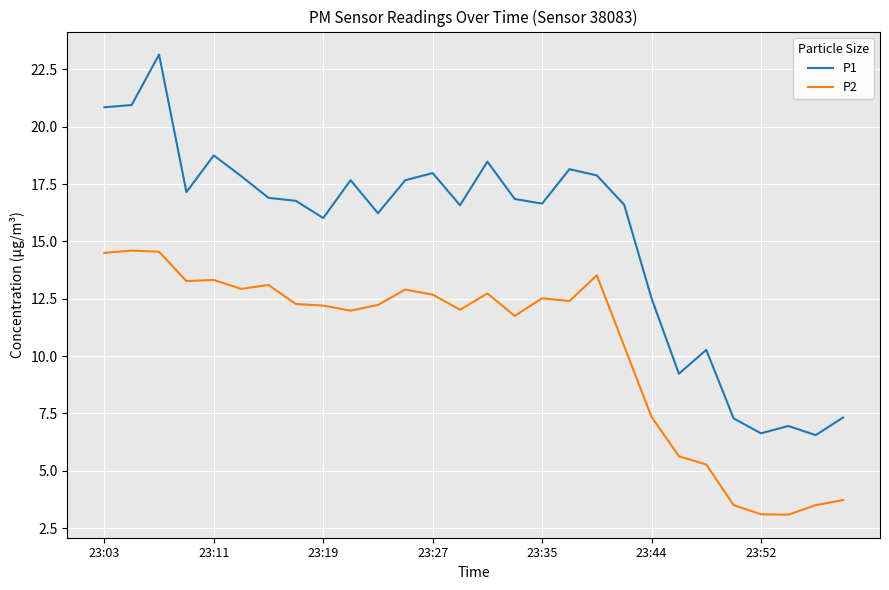

Which series has the largest range (max minus min)?

P1